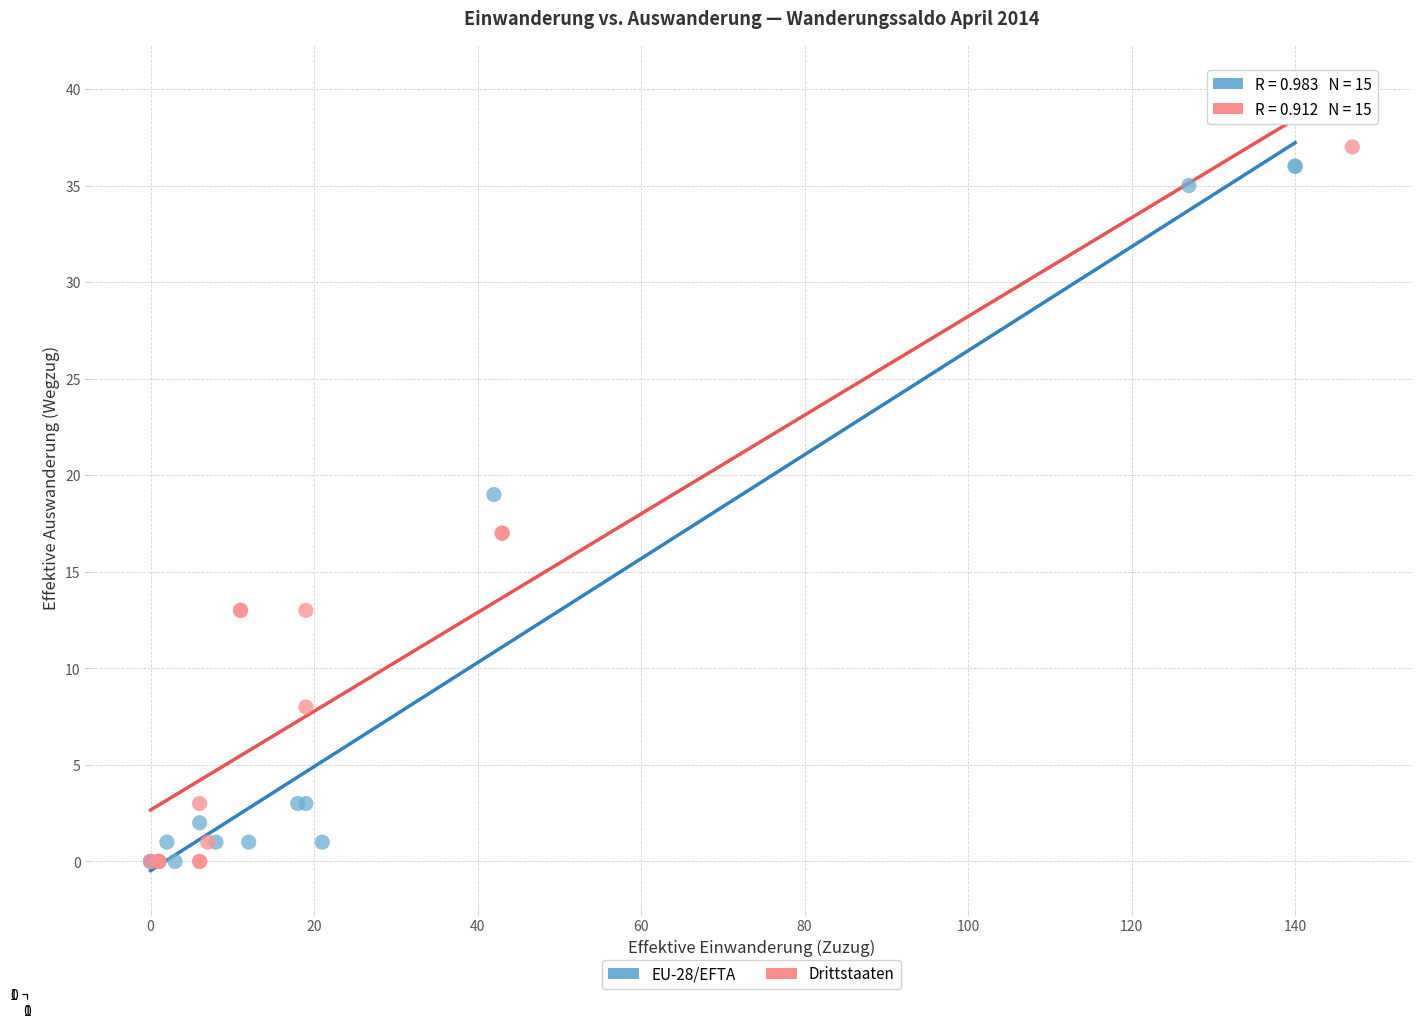

What are all the series names shown in the legend?

EU-28/EFTA, Drittstaaten